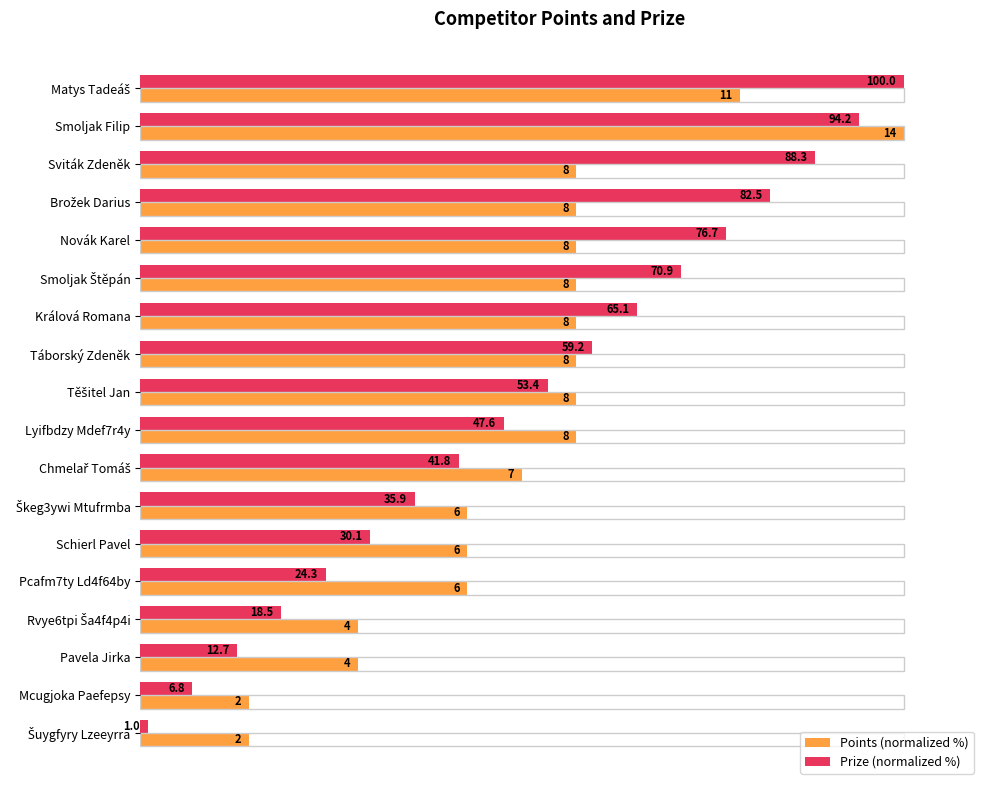

What value does the Prize (normalized %) series have at Sviták Zdeněk?

88.3